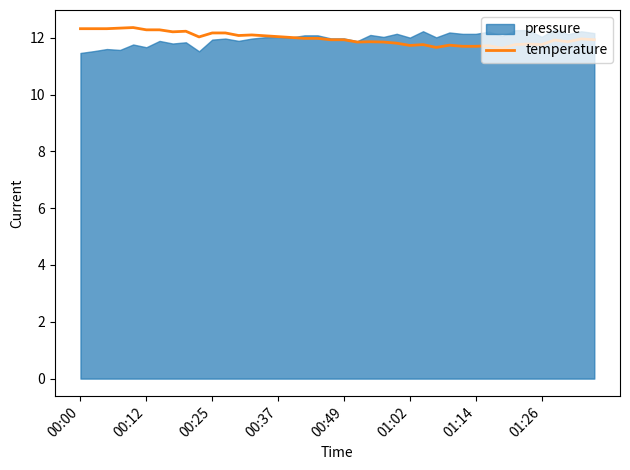

How many points are lower than both their immediate neighbors (excluding endpoints)?

9